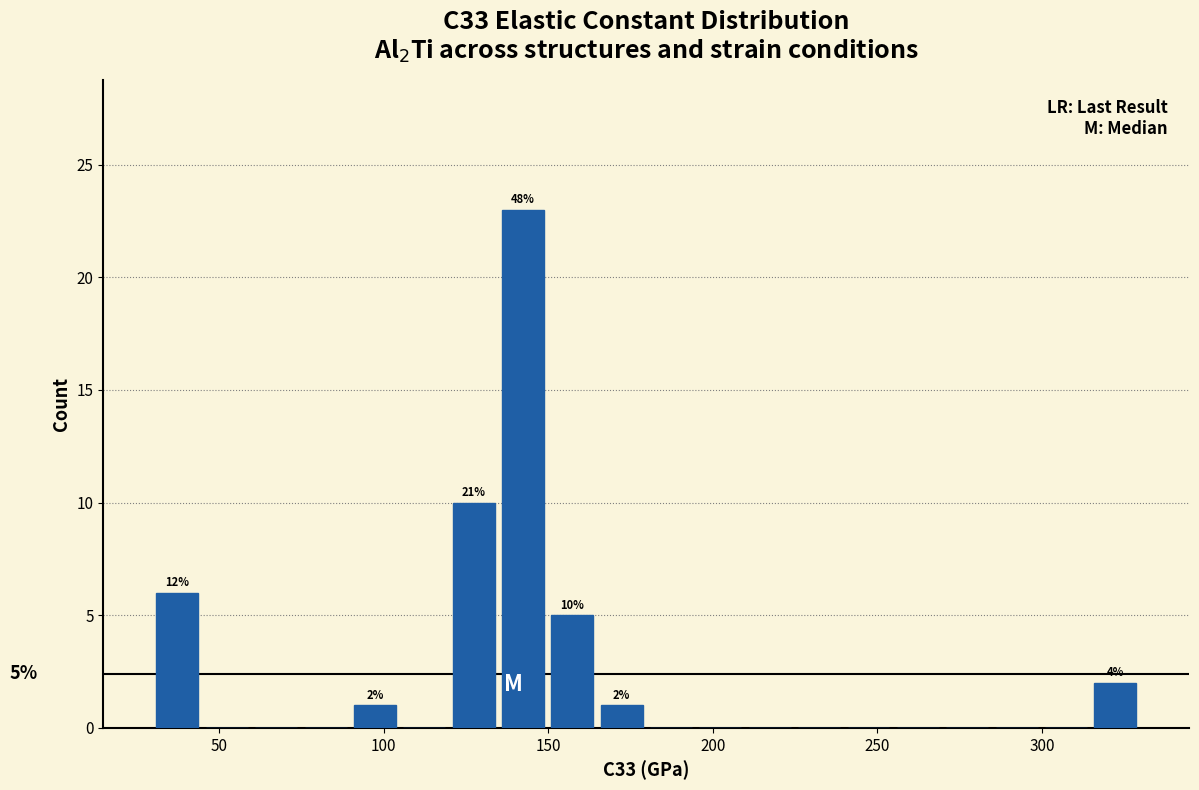

Read against the x-axis, roughly where is the centre of the tallest bar?

140